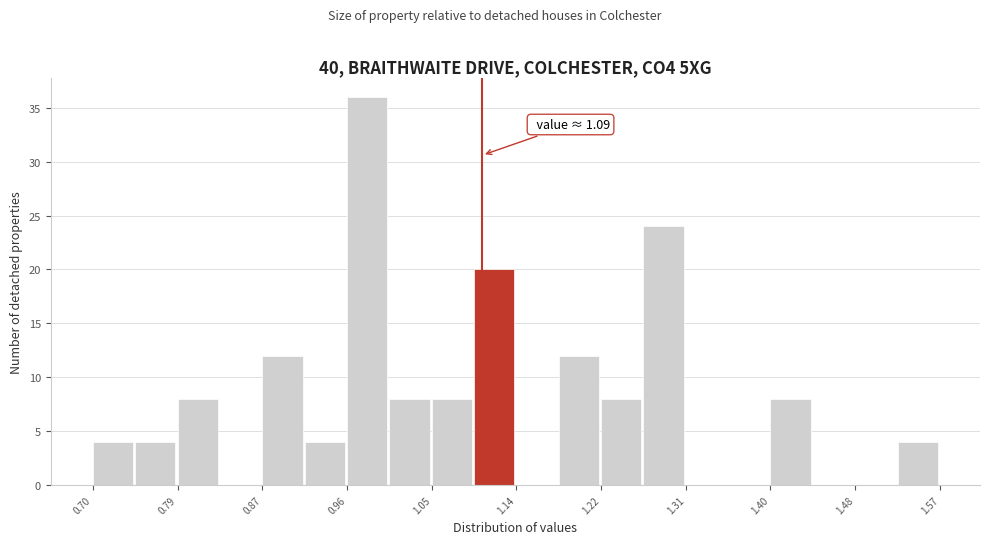

Which range on the x-axis has the tallest bar?

0.96 to 1.00